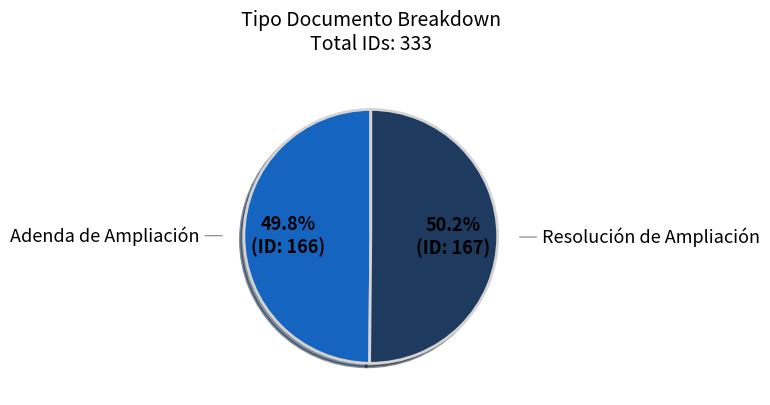

What percentage is the Resolución de Ampliación slice, to the nearest percent?

50%